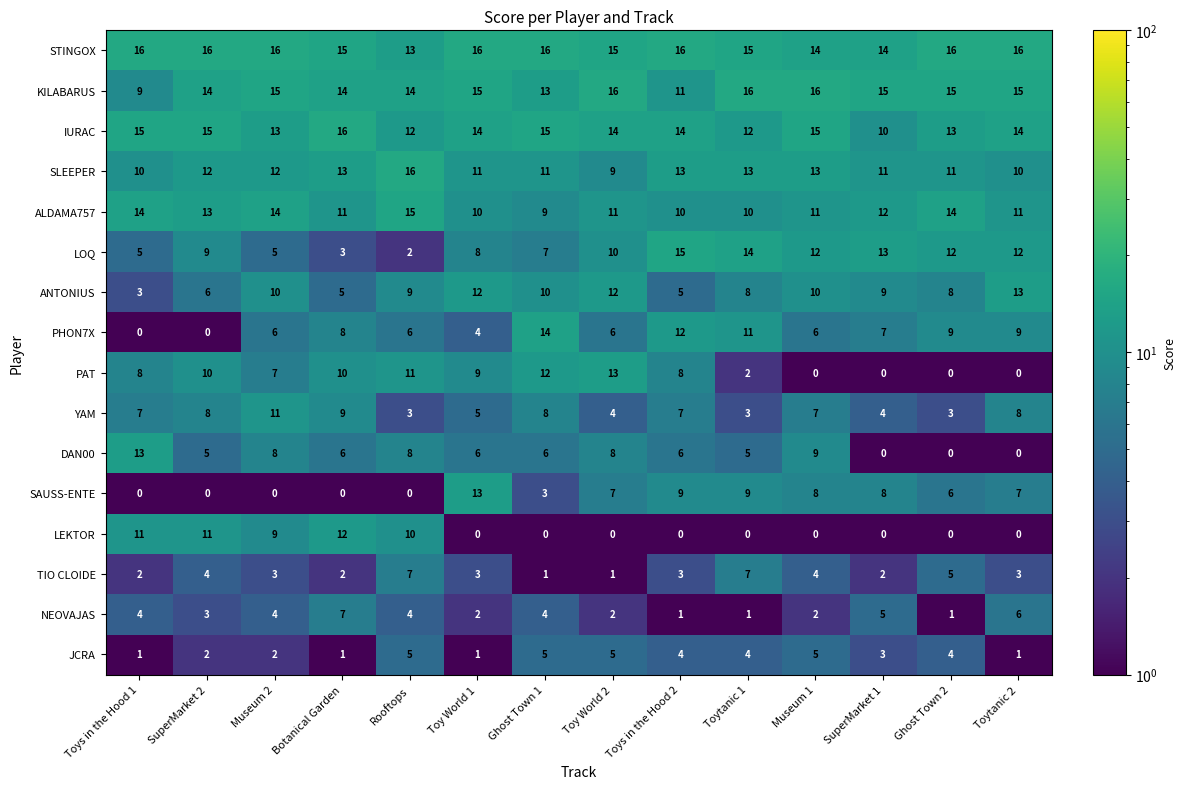

Is it true that LEKTOR equals 18 at SuperMarket 2?

False